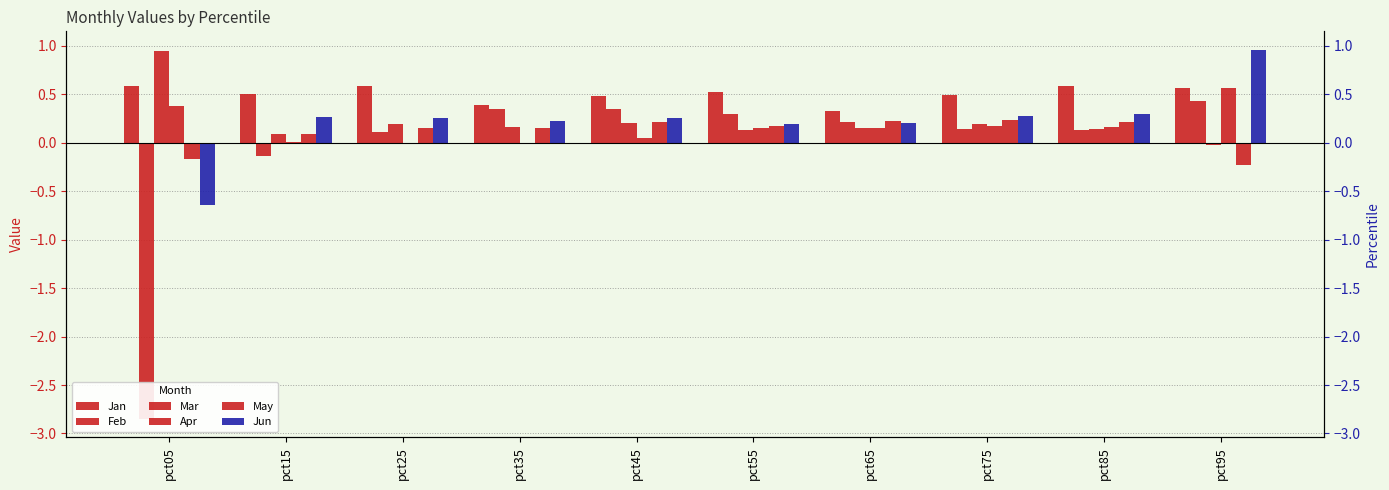

Which has a higher value, pct05 or pct95?

pct05